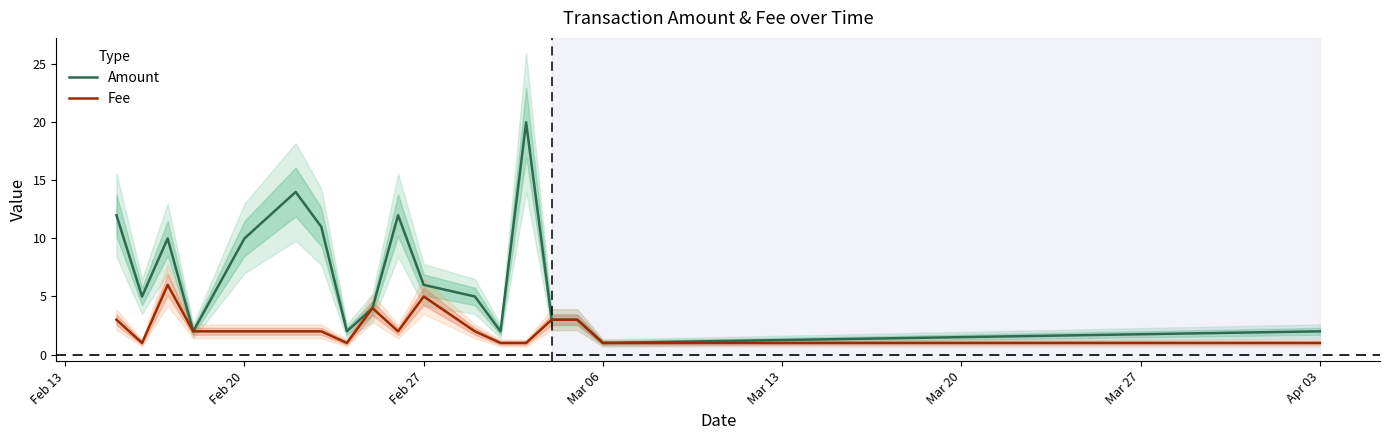

What is the highest value of the Fee series?

6.0